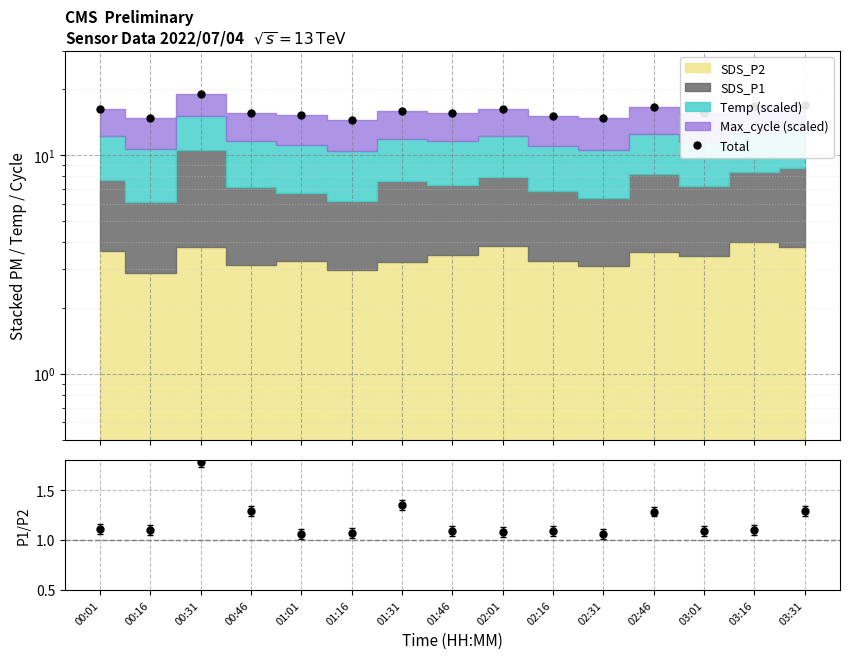

At which category does the chart reach its minimum across all series?

01:16